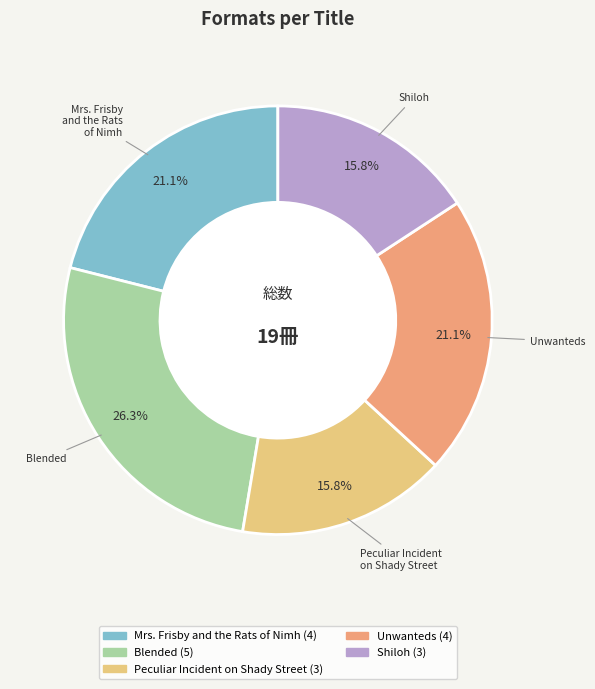

What percentage is NOT represented by Unwanteds?

78.9%